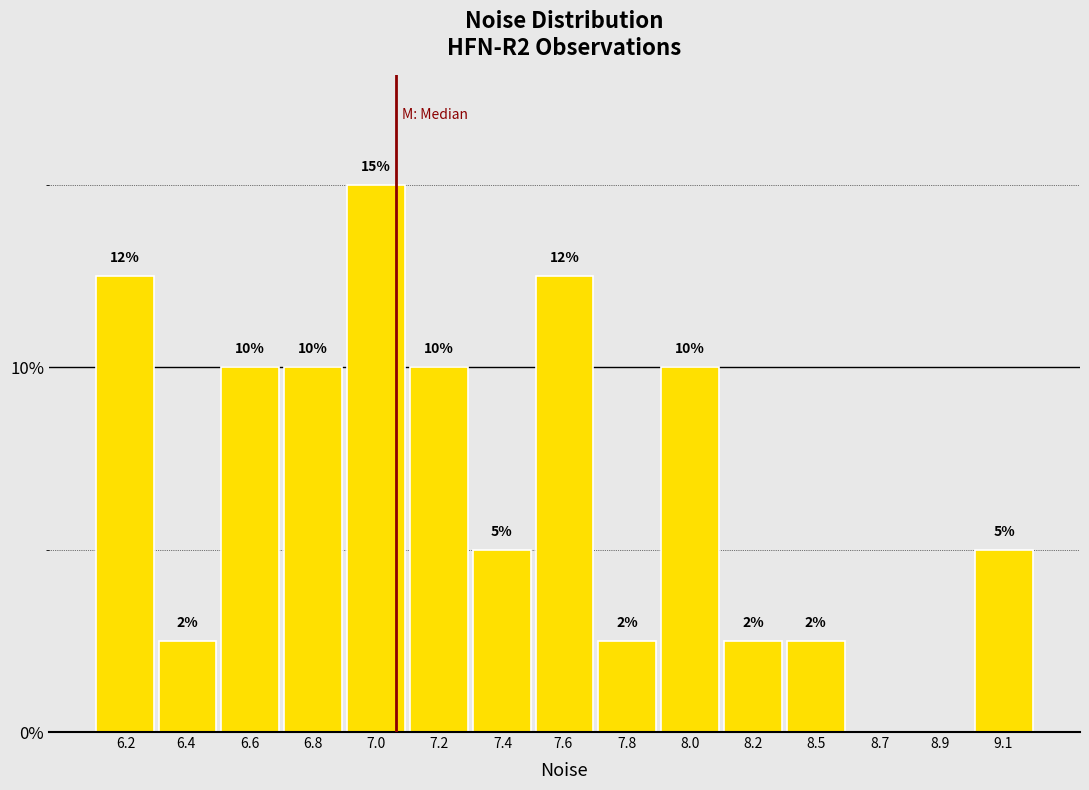

What is the change in value from 6.6 to 8.7?

-10.0